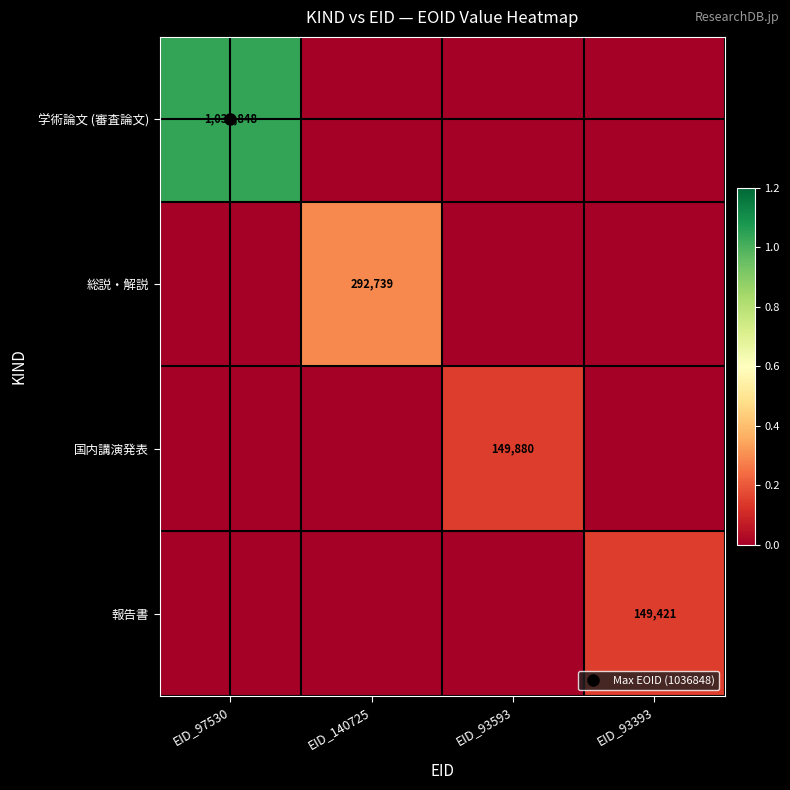

How many data points in 報告書 are above 0?

1